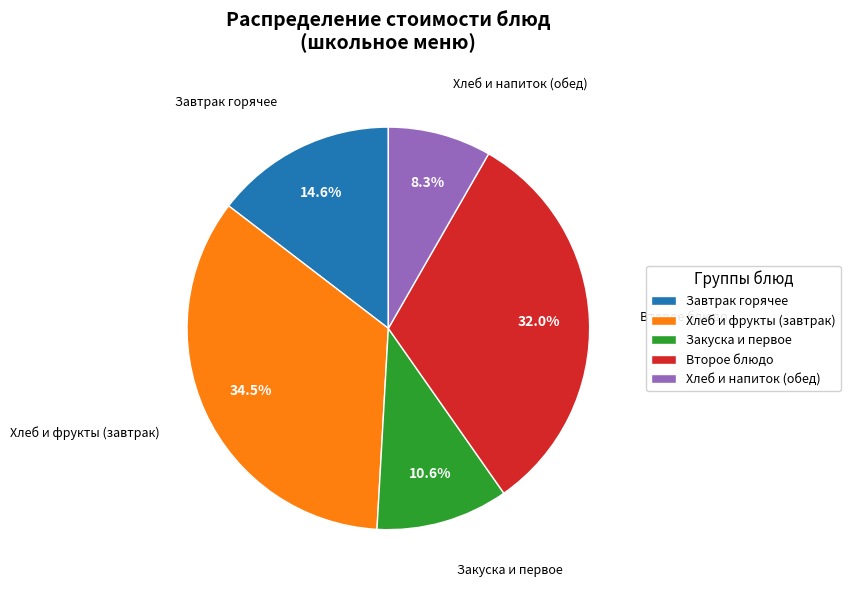

Combined, what portion of the pie is Завтрак горячее and Хлеб и напиток (обед)?

22.9%